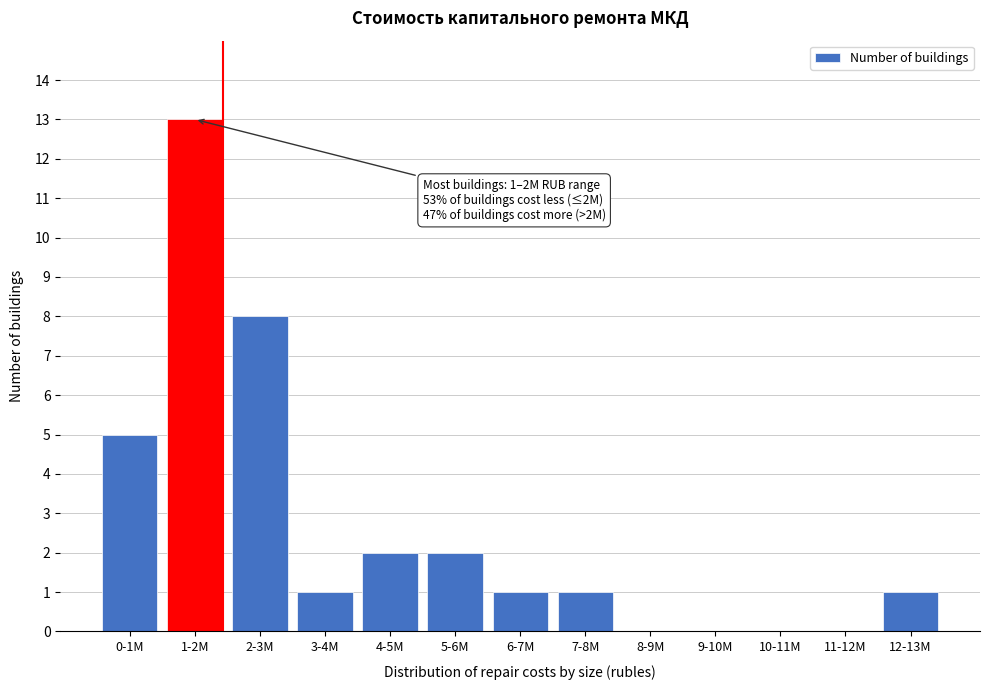

Reading left to right, transcribe all the data shown in this chart.

0-1M=5	1-2M=13	2-3M=8	3-4M=1	4-5M=2	5-6M=2	6-7M=1	7-8M=1	8-9M=0	9-10M=0	10-11M=0	11-12M=0	12-13M=1